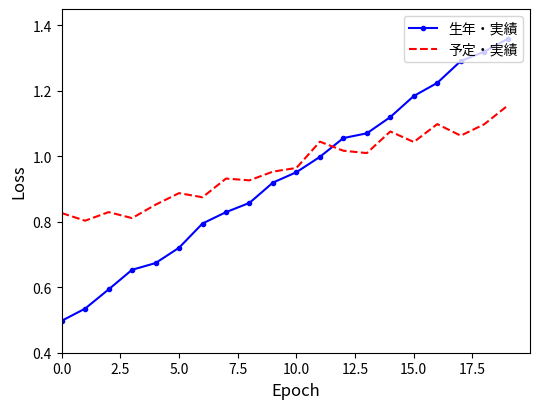

Rank the series by their maximum value, from lowest to highest.

予定・実績, 生年・実績